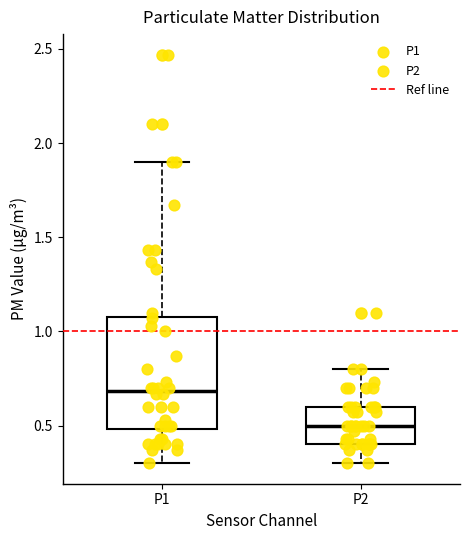

Which box has the highest median line?

P1